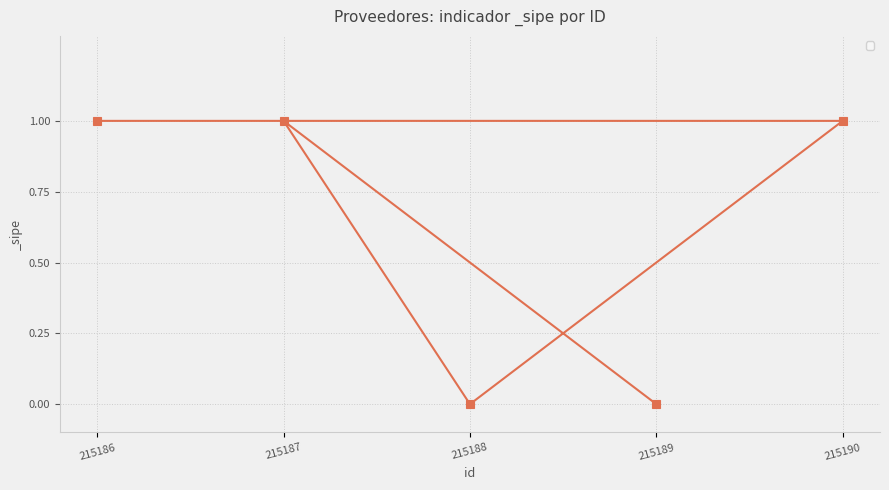

The chart shows a value of 0 at 215190. True or false?

False